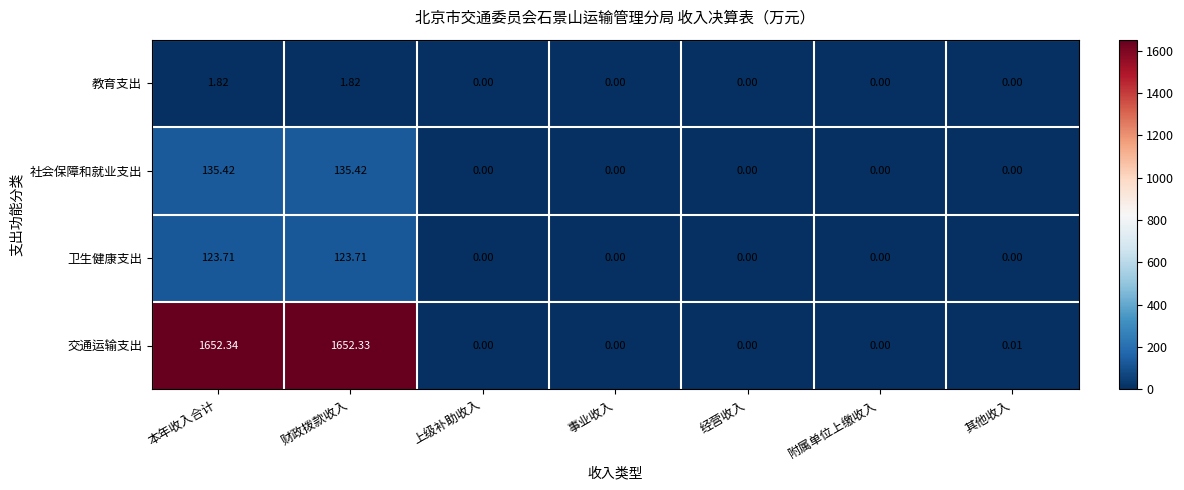

Which series has the largest total across all categories?

交通运输支出